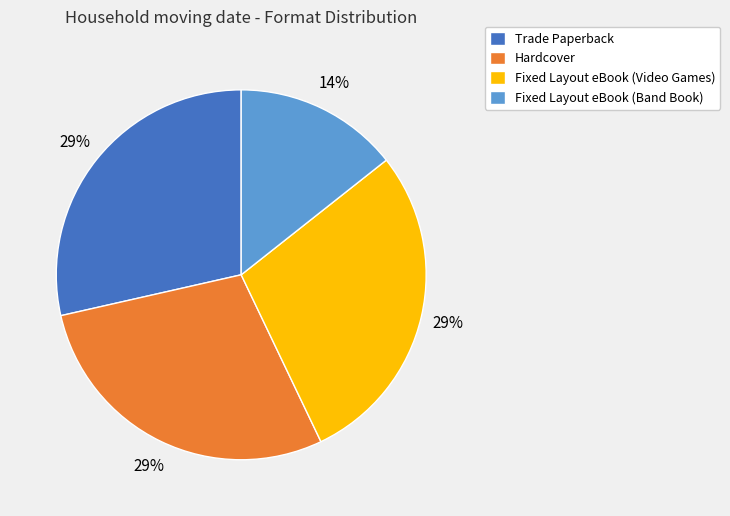

Which category has the smallest portion of the pie?

Fixed Layout eBook (Band Book)